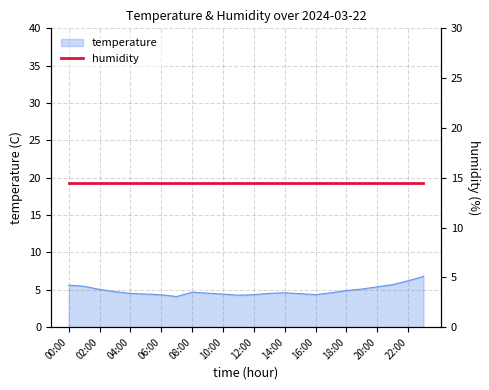

The chart shows a value of 2.6 at 09:00. True or false?

False